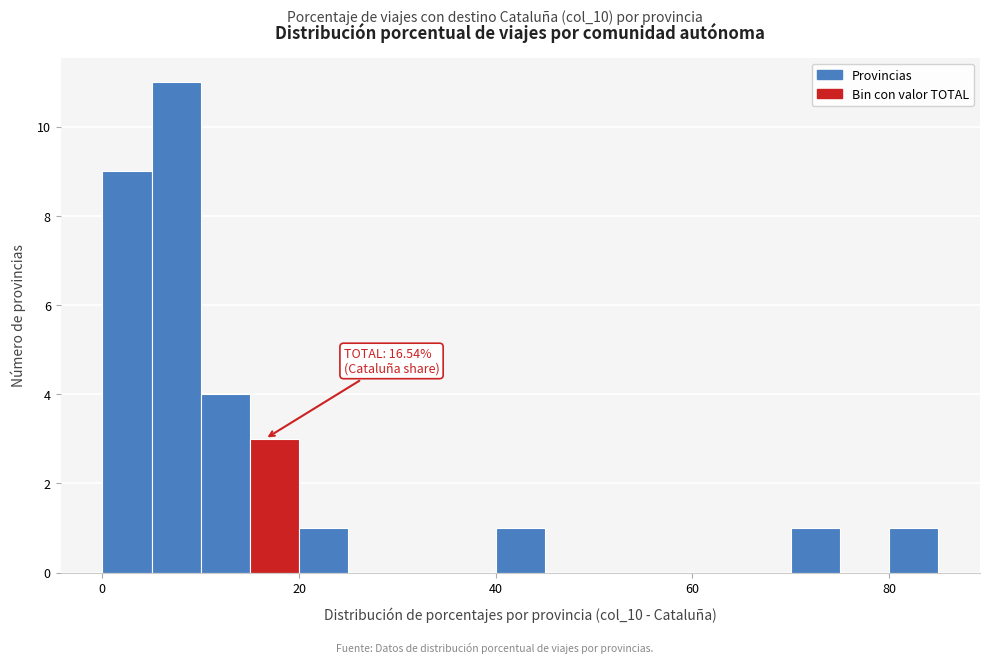

Around what value on the x-axis is the tallest bar? Give the approximate position of its centre, as read against the axis.

8